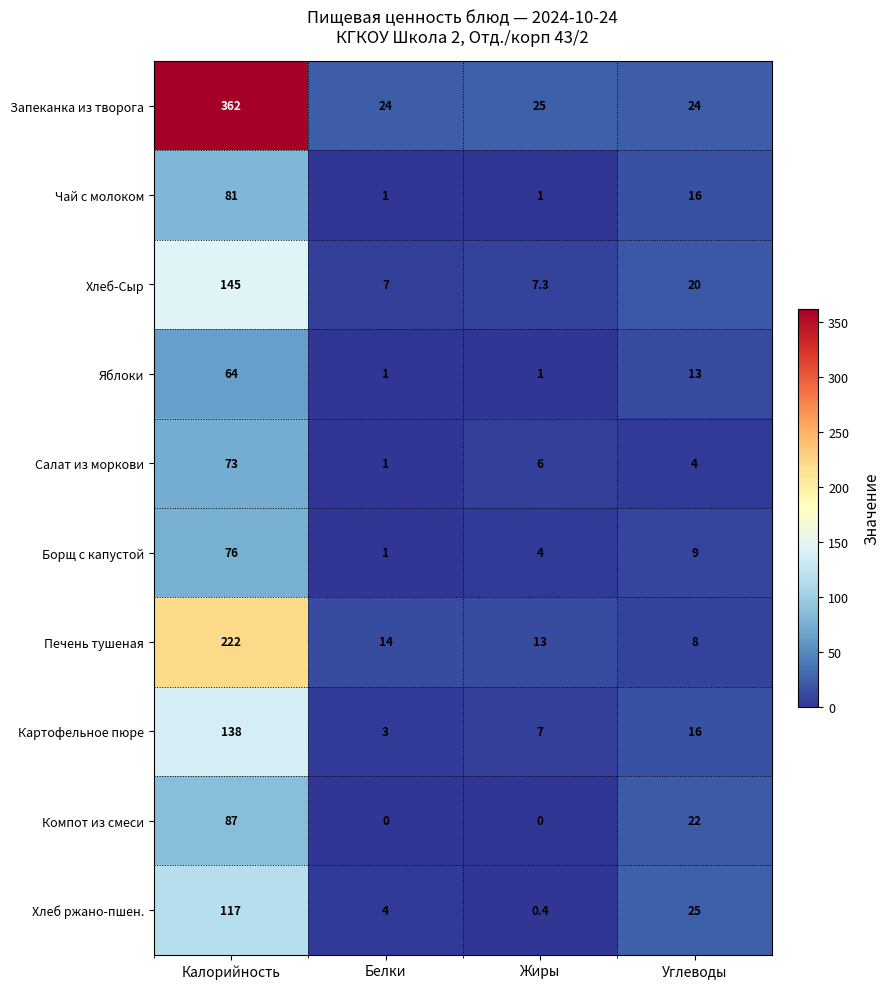

The Чай с молоком series shows 81.0 at Калорийность. True or false?

True